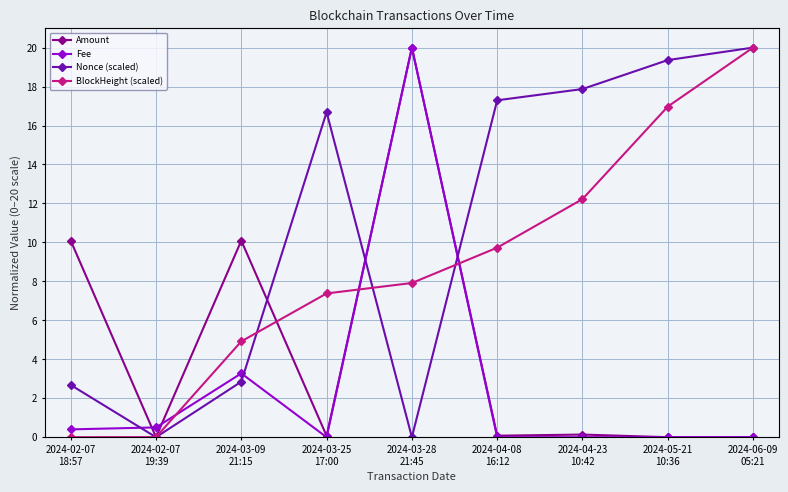

At which label does Fee reach its peak?

2024-03-28
21:45